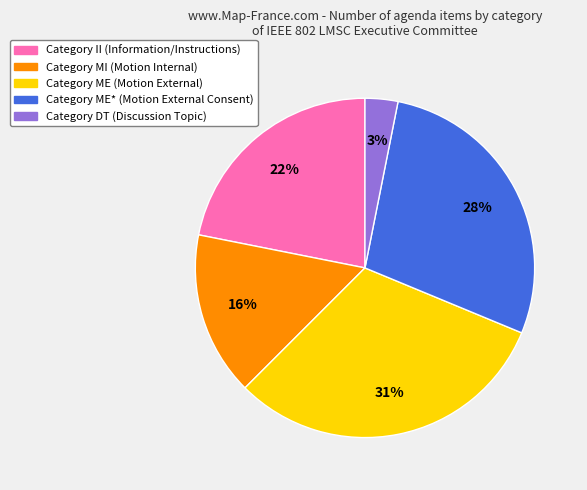

To the nearest percent, what is the average slice percentage?

20%